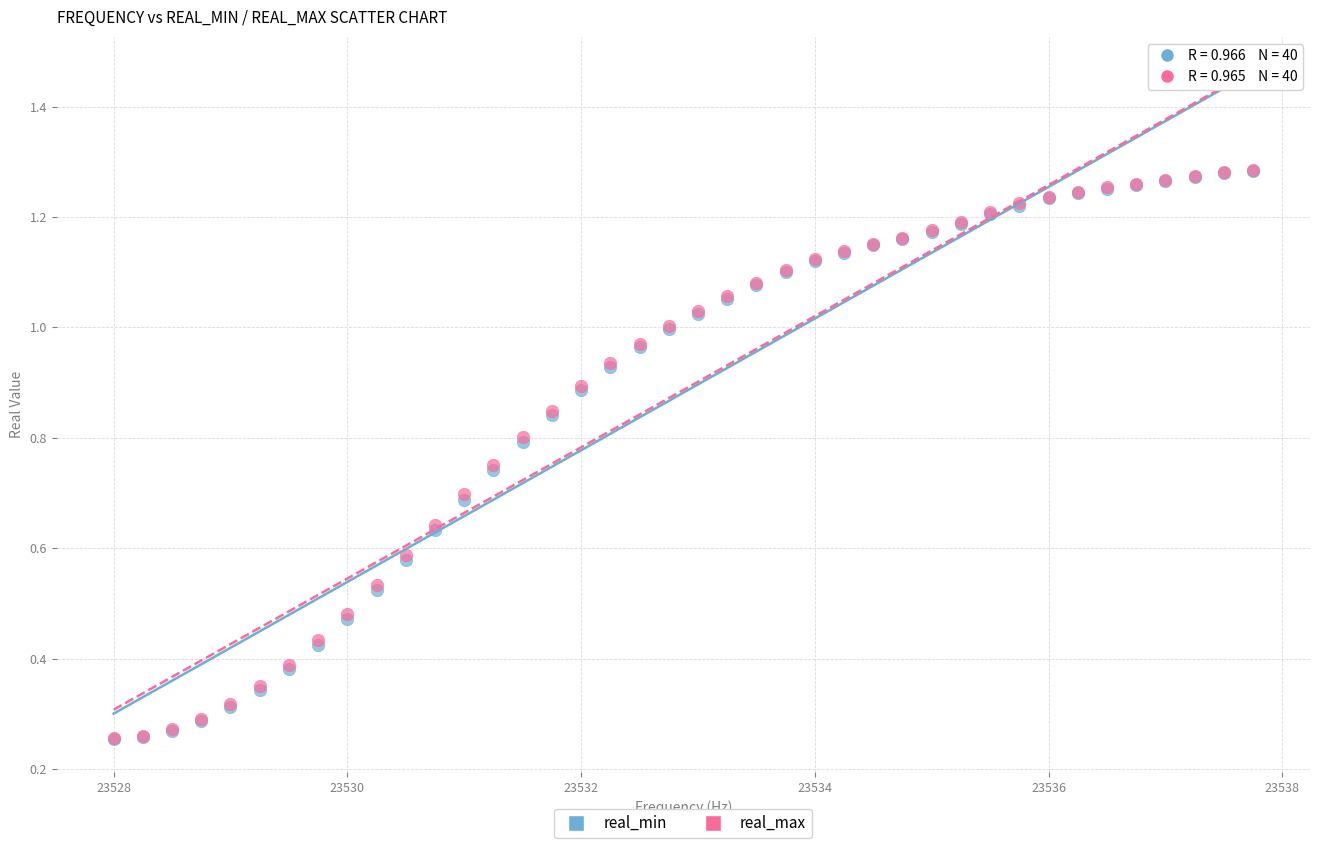

What are all the series names shown in the legend?

real_min, real_max